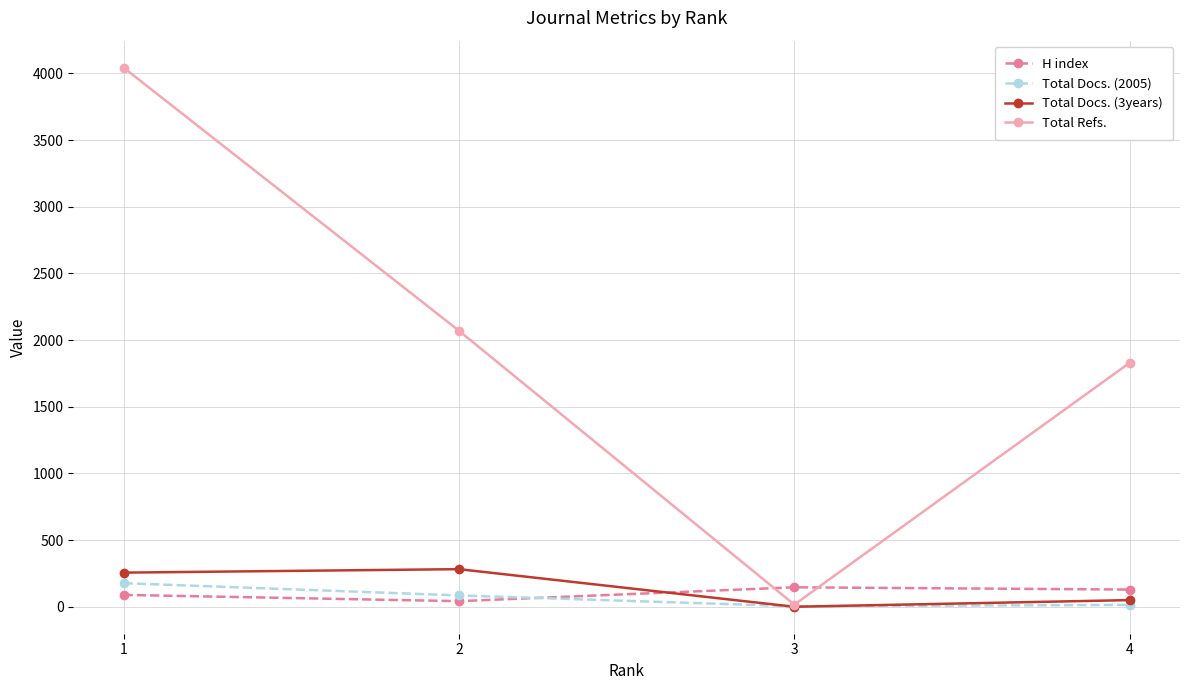

Between which two adjacent categories do H index and Total Docs. (3years) first intersect?

2 and 3